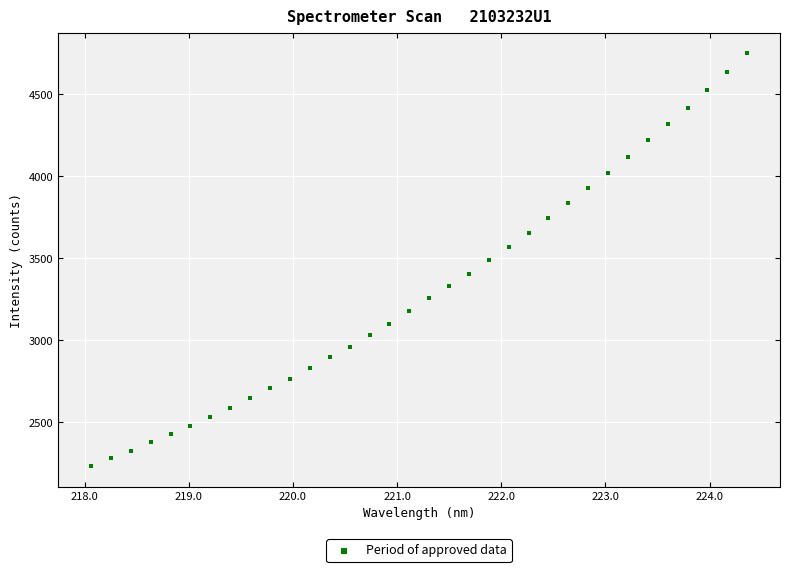

What is the range of X values (max minus min)?

6.3